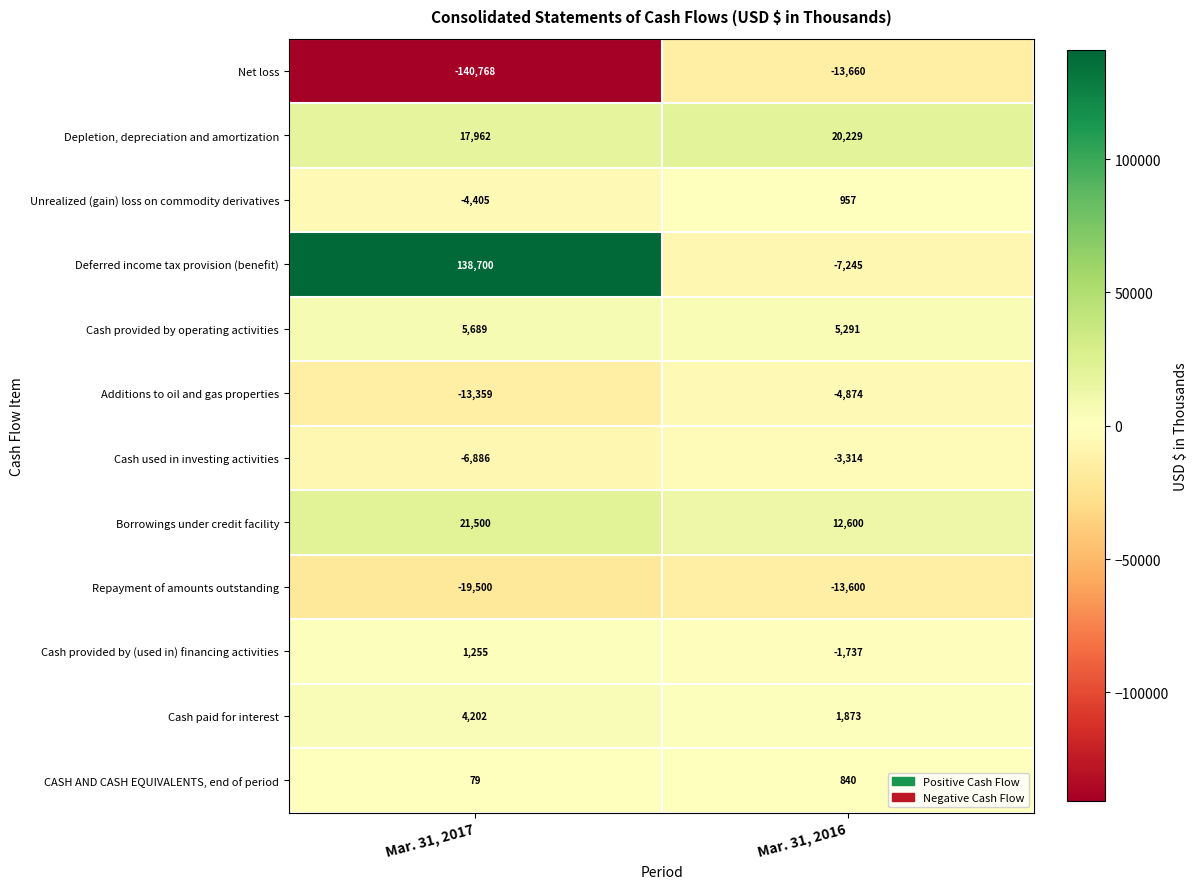

At Mar. 31, 2017, list the series in order from largest to smallest.

Deferred income tax provision (benefit), Borrowings under credit facility, Depletion, depreciation and amortization, Cash provided by operating activities, Cash paid for interest, Cash provided by (used in) financing activities, CASH AND CASH EQUIVALENTS, end of period, Unrealized (gain) loss on commodity derivatives, Cash used in investing activities, Additions to oil and gas properties, Repayment of amounts outstanding, Net loss